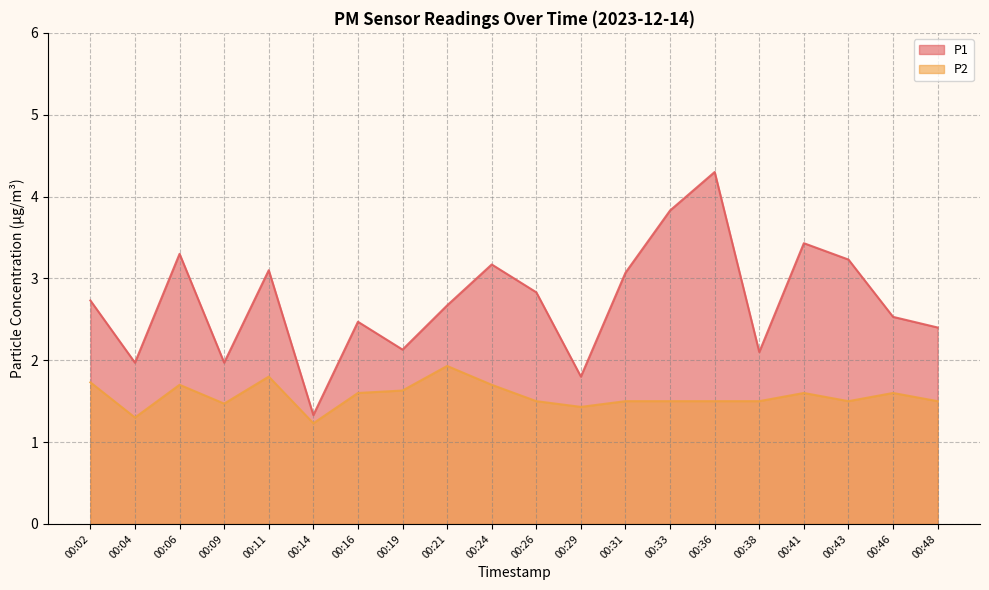

True or false: P2 and P1 intersect in this chart.

False